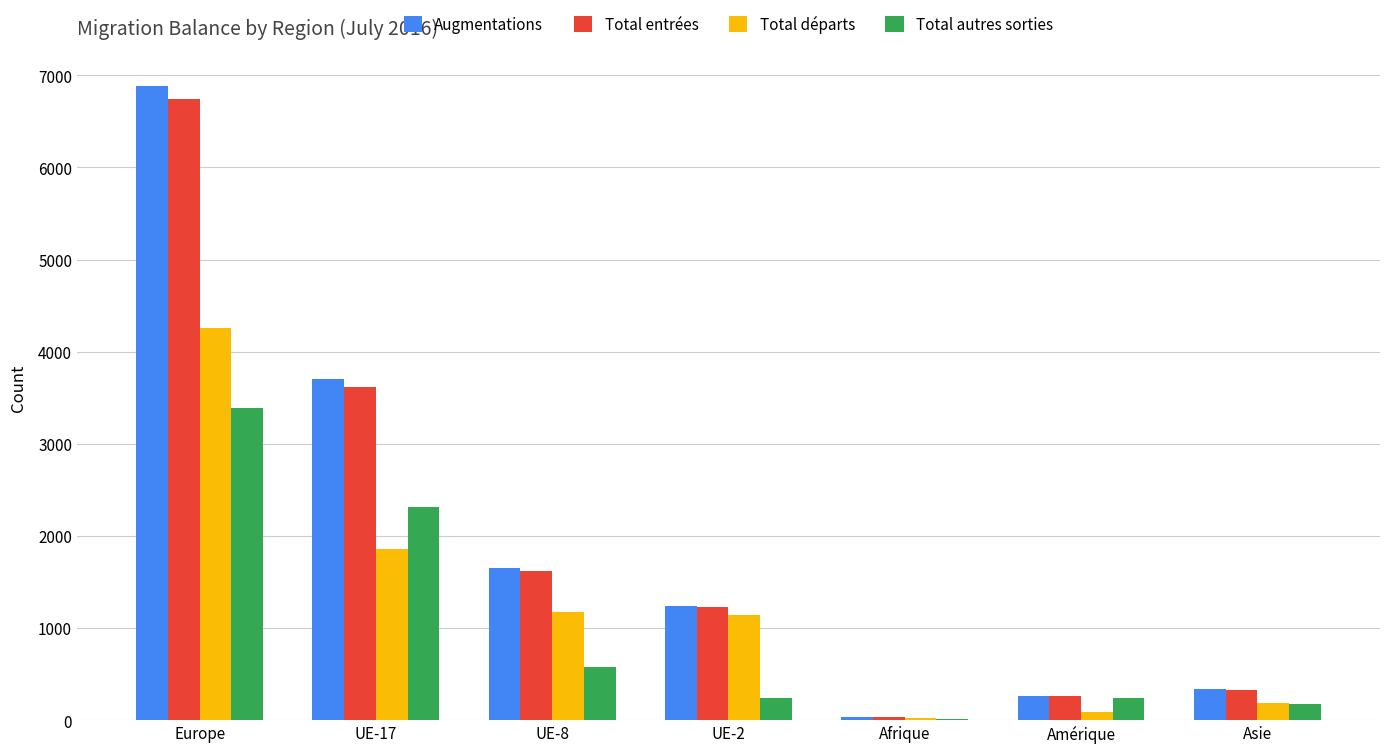

What is the sum of all Augmentations values?

14117